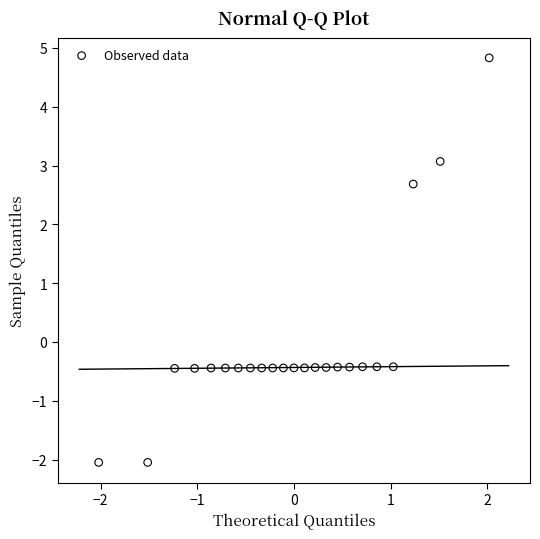

What is the range of Y values (max minus min)?

6.9